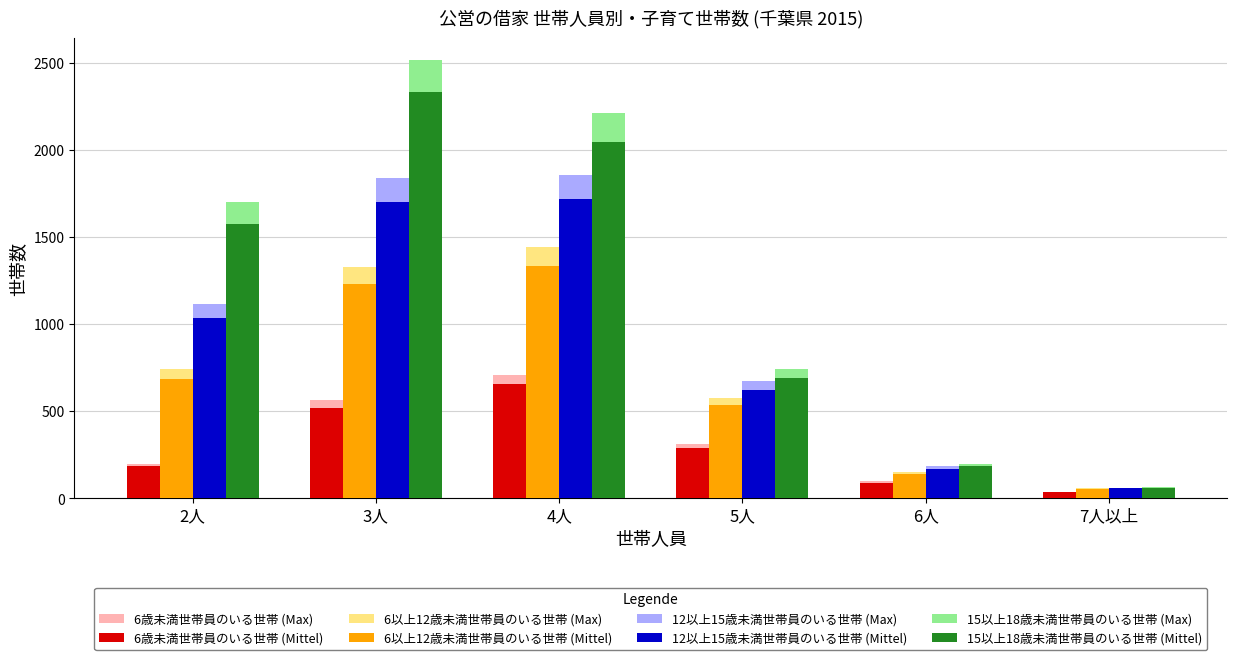

Which series has the widest spread of values?

15以上18歳未満世帯員のいる世帯 (Max)